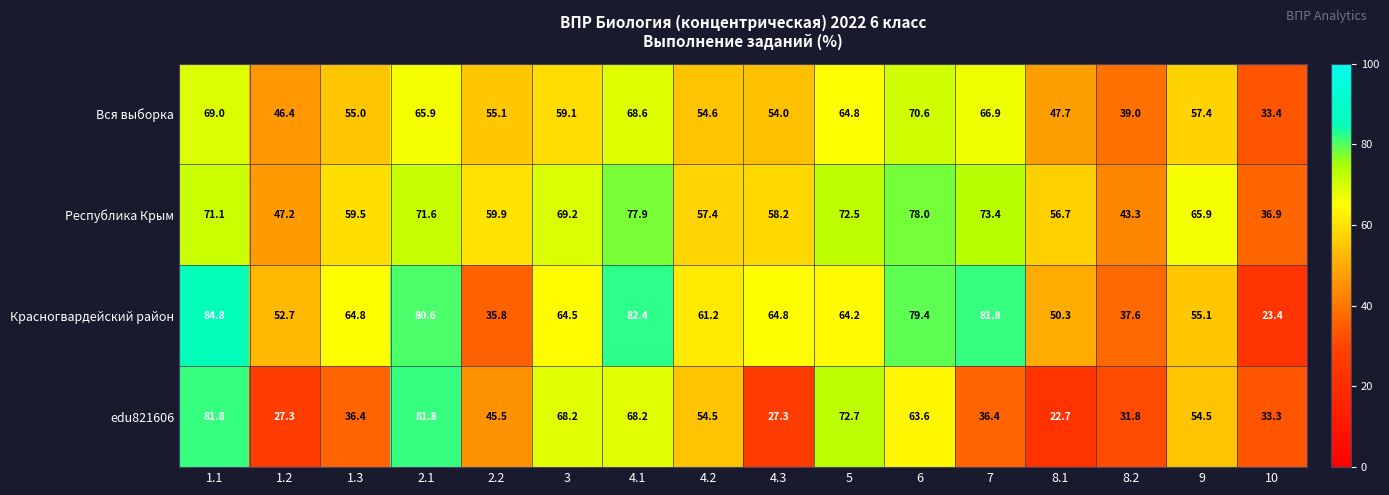

Between 1.3 and 4.1, which series saw the biggest shift?

edu821606